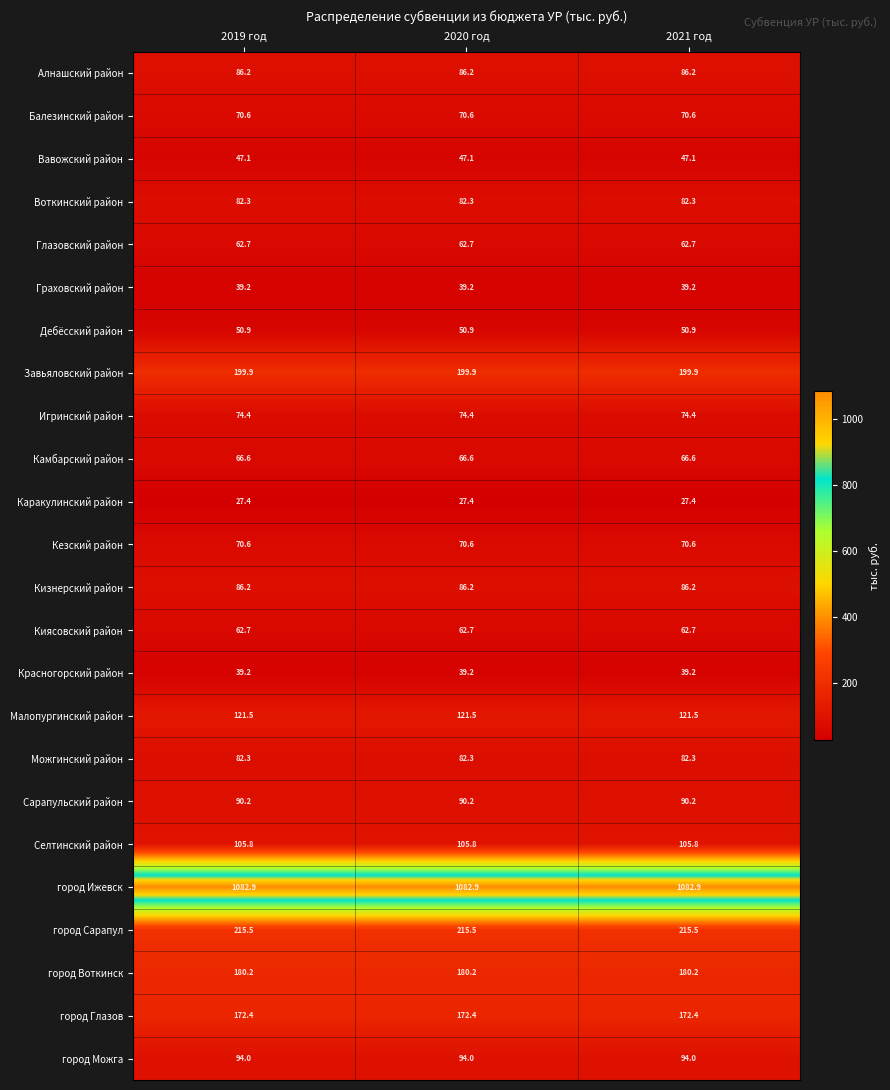

True or false: Сарапульский район has a value of 119.2 at 2021 год.

False